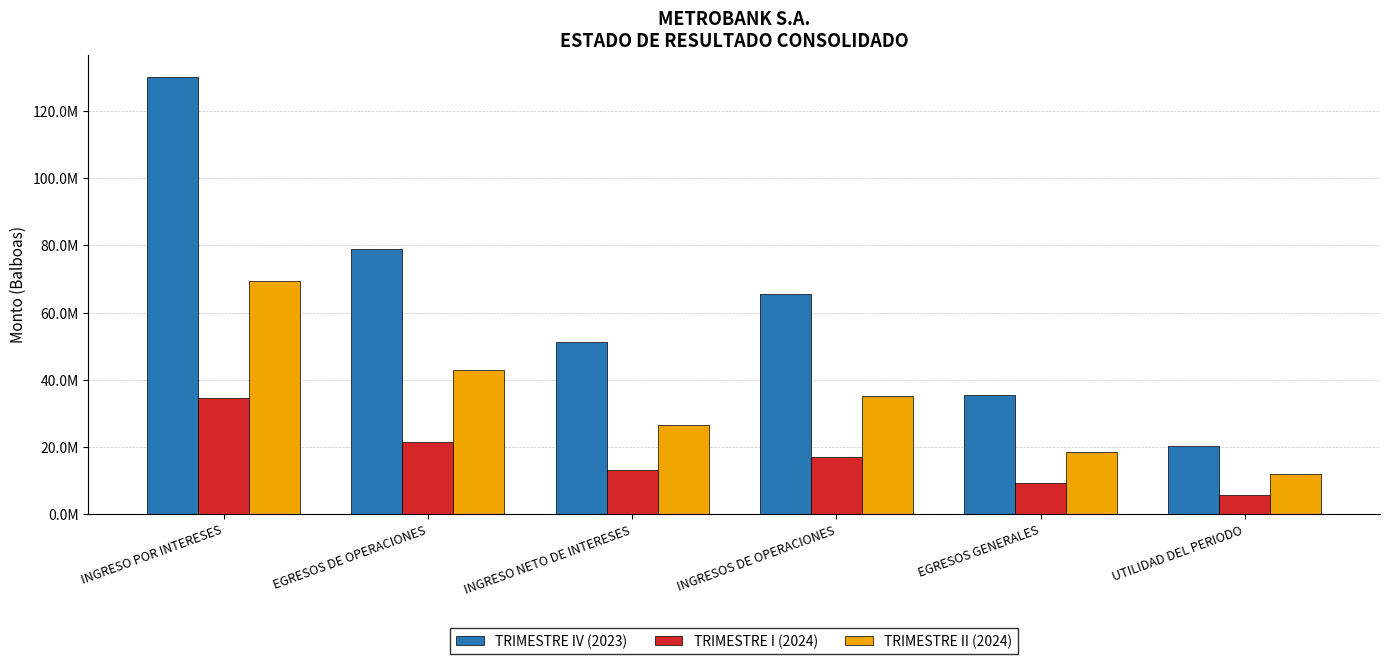

Reading right to left, transcribe all the data shown in this chart.

TRIMESTRE IV (2023): 20214992.8	35329576.6	65423514.7	51330577.2	78912299.9	130242877.2
TRIMESTRE I (2024): 5641815.6	9095921.0	16993844.5	13084974.6	21519723.6	34604698.2
TRIMESTRE II (2024): 11816517.1	18477907.0	35026809.0	26399287.5	43030547.0	69429834.6